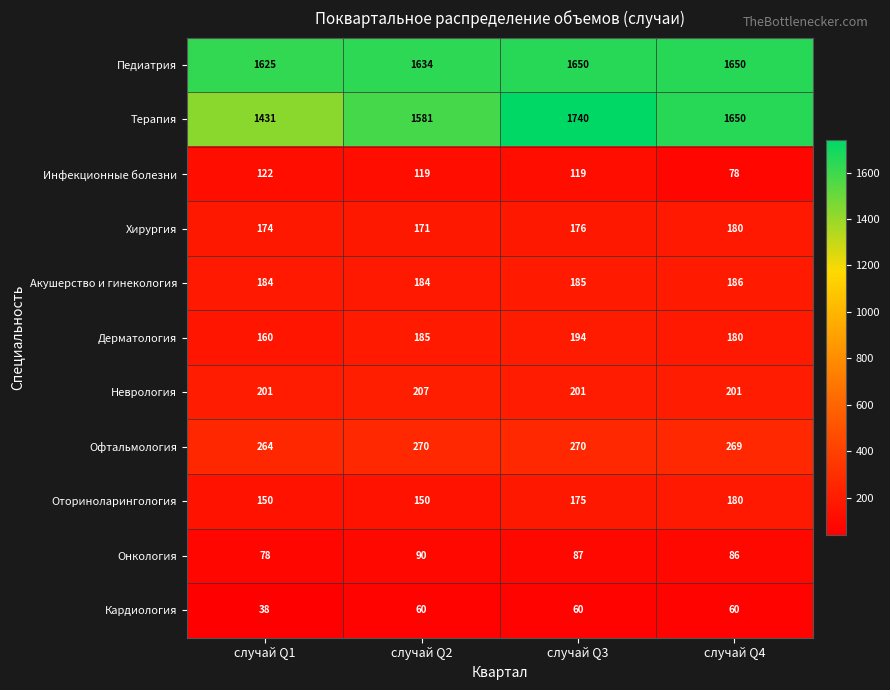

Rank the series at случай Q3 from highest to lowest value.

Терапия, Педиатрия, Офтальмология, Неврология, Дерматология, Акушерство и гинекология, Хирургия, Оториноларингология, Инфекционные болезни, Онкология, Кардиология